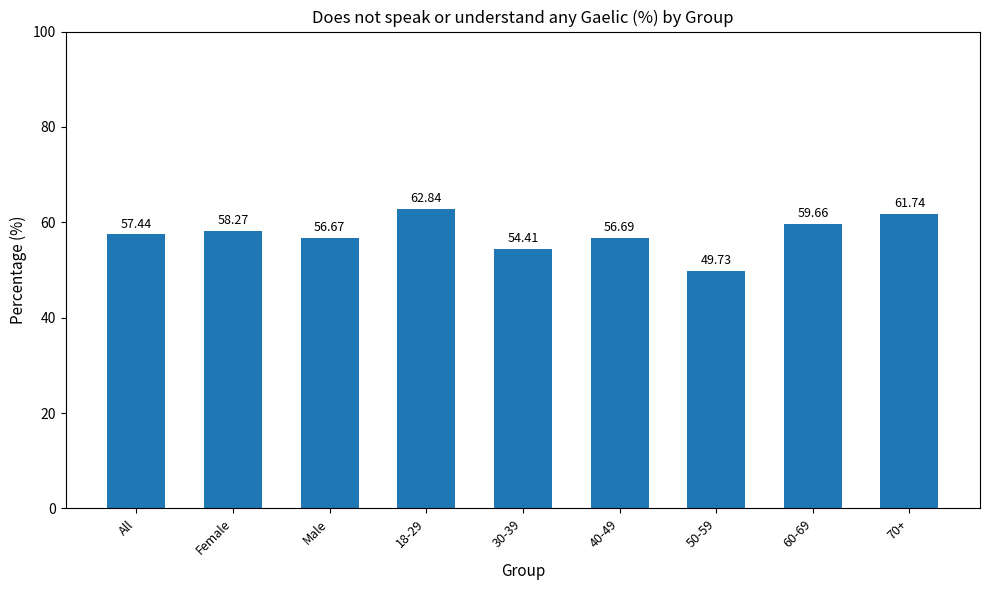

Rank the categories by value from highest to lowest.

18-29, 70+, 60-69, Female, All, 40-49, Male, 30-39, 50-59